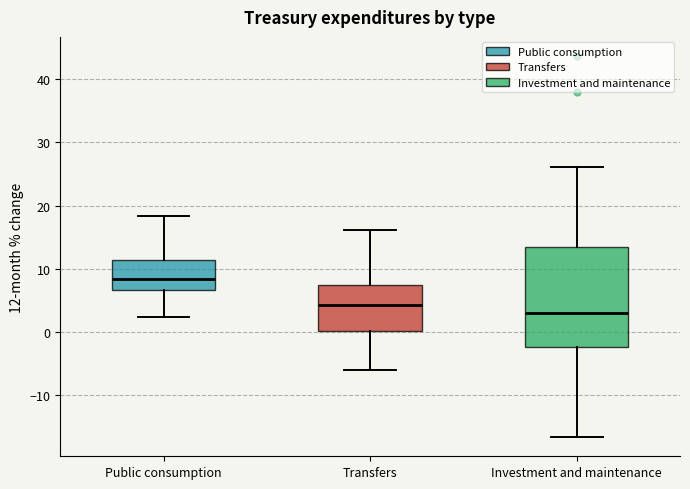

Which box has the highest median line?

Public consumption